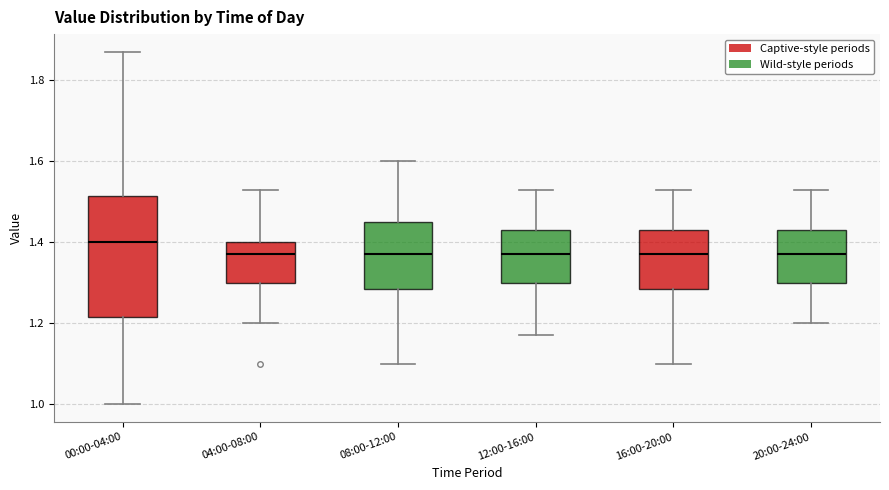

Reading left to right, read every box against the y-axis: the position of its median line, the range the box covers, and the ends of its whiskers. The values are not printed on the chart, so give them approximately, as read against the axis.

00:00-04:00: median 1.40, box 1.22 to 1.52, whiskers 1.00 to 1.88
04:00-08:00: median 1.38, box 1.30 to 1.40, whiskers 1.20 to 1.54
08:00-12:00: median 1.38, box 1.28 to 1.46, whiskers 1.10 to 1.60
12:00-16:00: median 1.38, box 1.30 to 1.44, whiskers 1.18 to 1.54
16:00-20:00: median 1.38, box 1.28 to 1.44, whiskers 1.10 to 1.54
20:00-24:00: median 1.38, box 1.30 to 1.44, whiskers 1.20 to 1.54